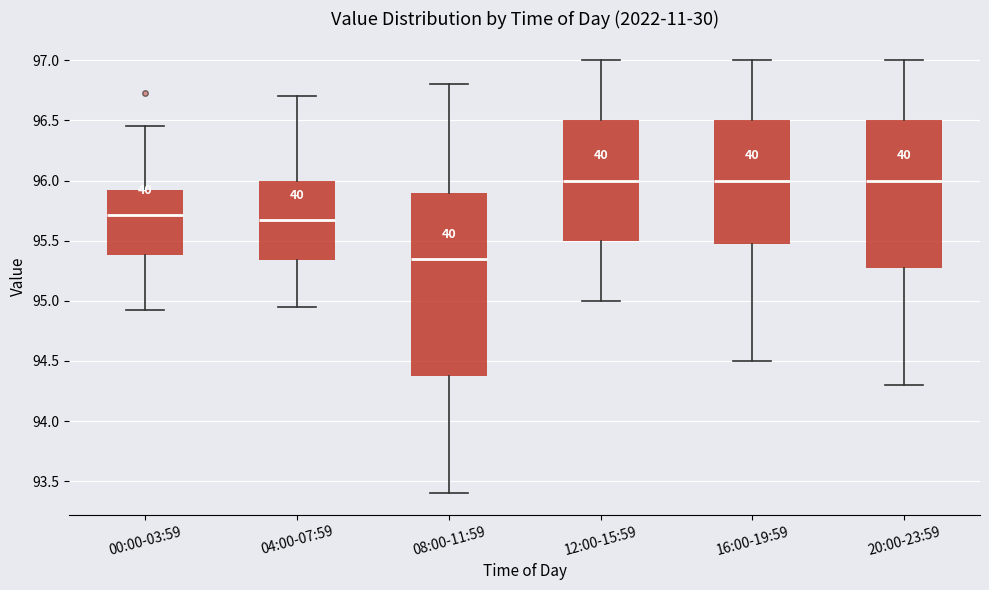

Which box's median line is the lowest?

08:00-11:59